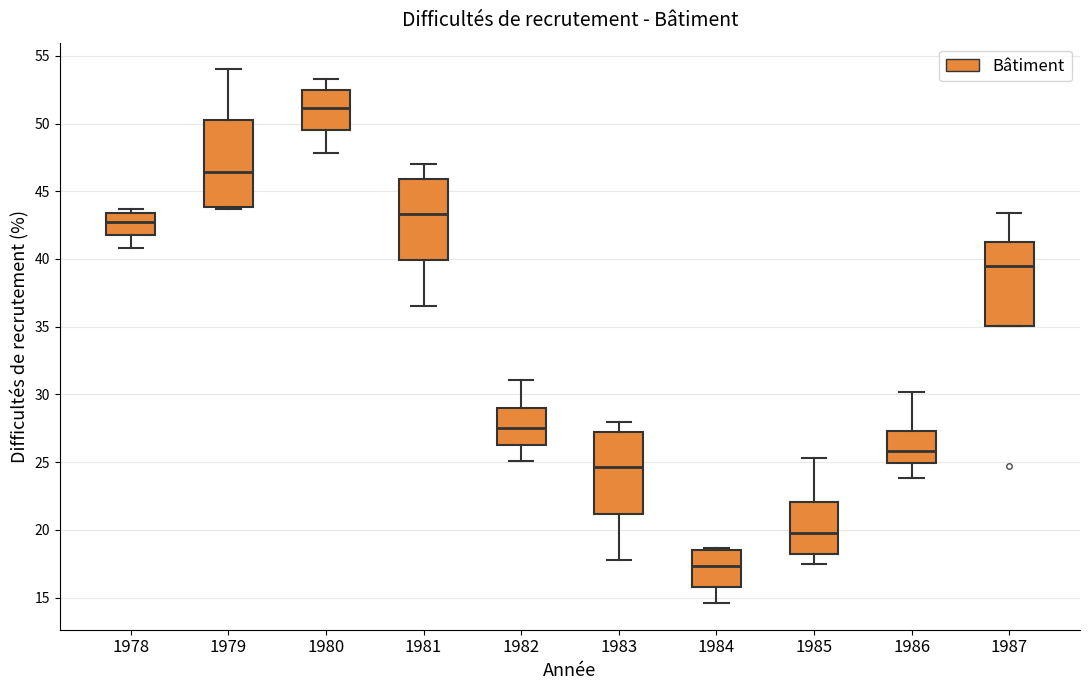

Which box's median line is the lowest?

1984